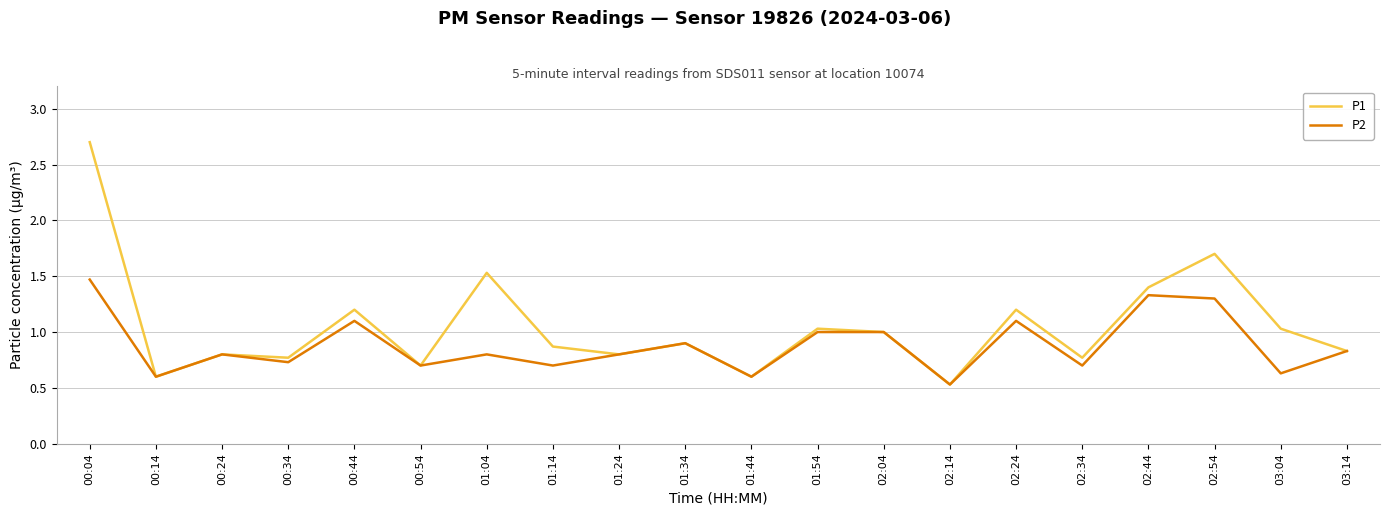

Where is P1 nearest to the value 1?

02:04